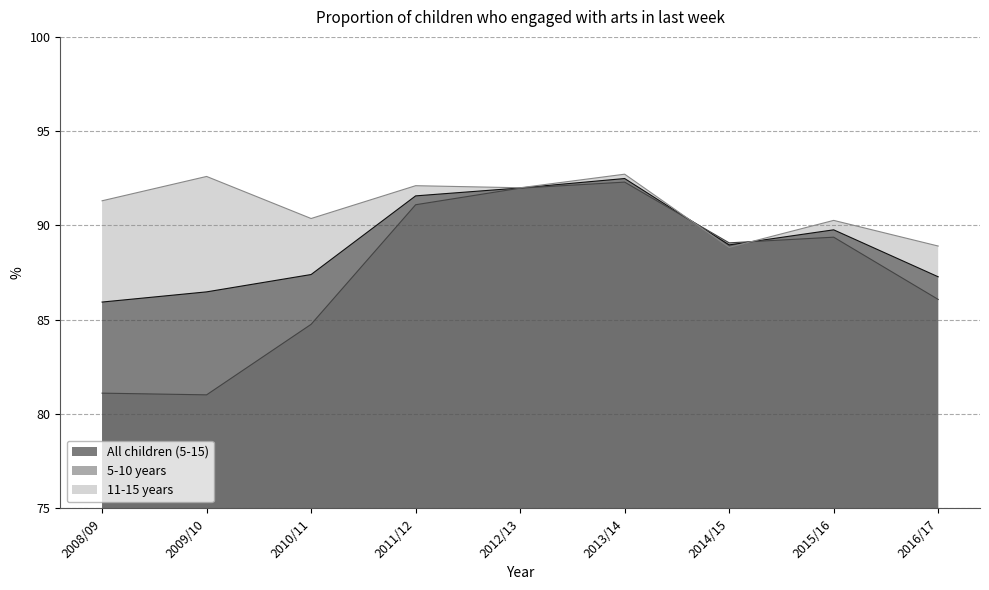

How many intersections are there between All children (5-15) and 5-10 years?

2